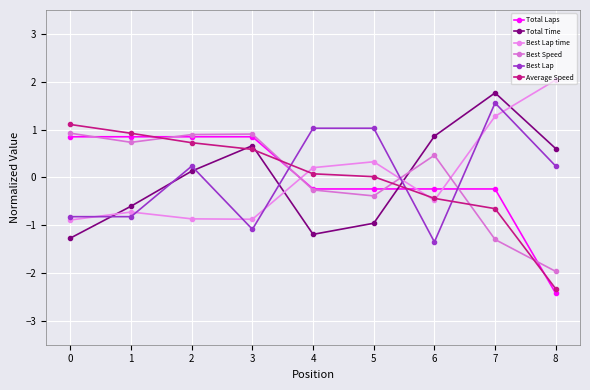

What is the spread (max minus min) of values at 4?

2.2